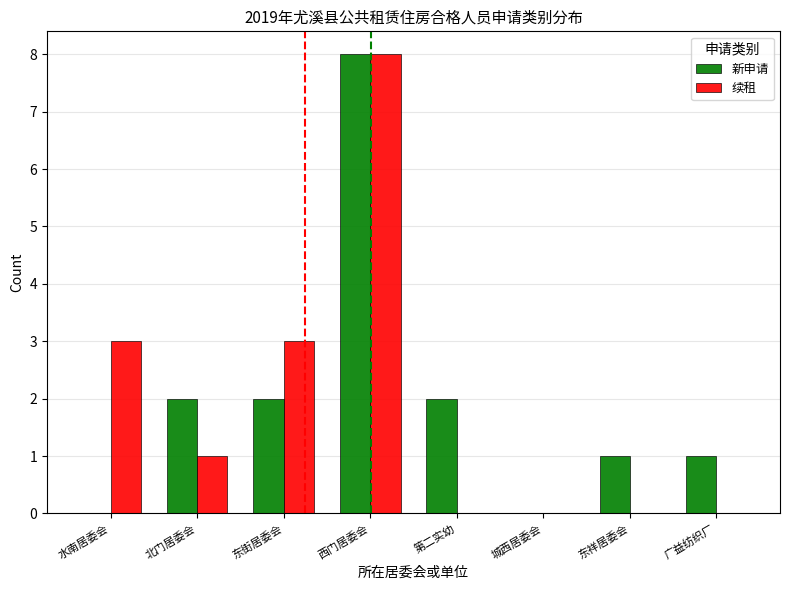

At which category is the sum across all series the highest?

西门居委会